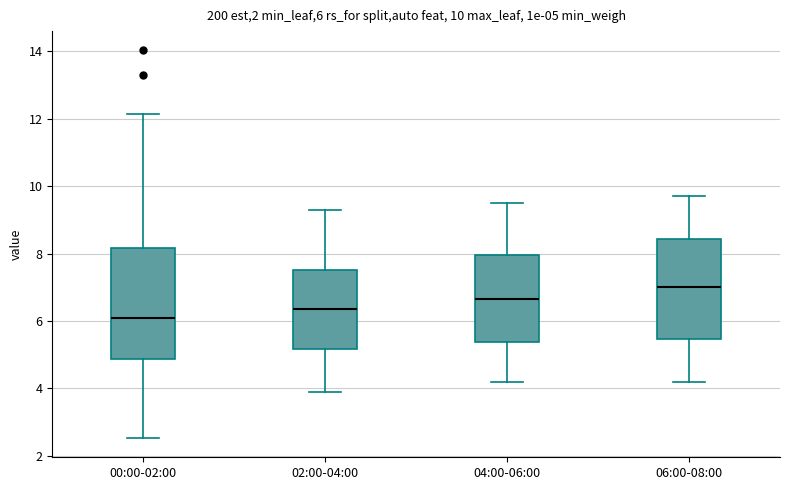

Comparing the boxes themselves (not the whiskers), which one is the tallest?

00:00-02:00